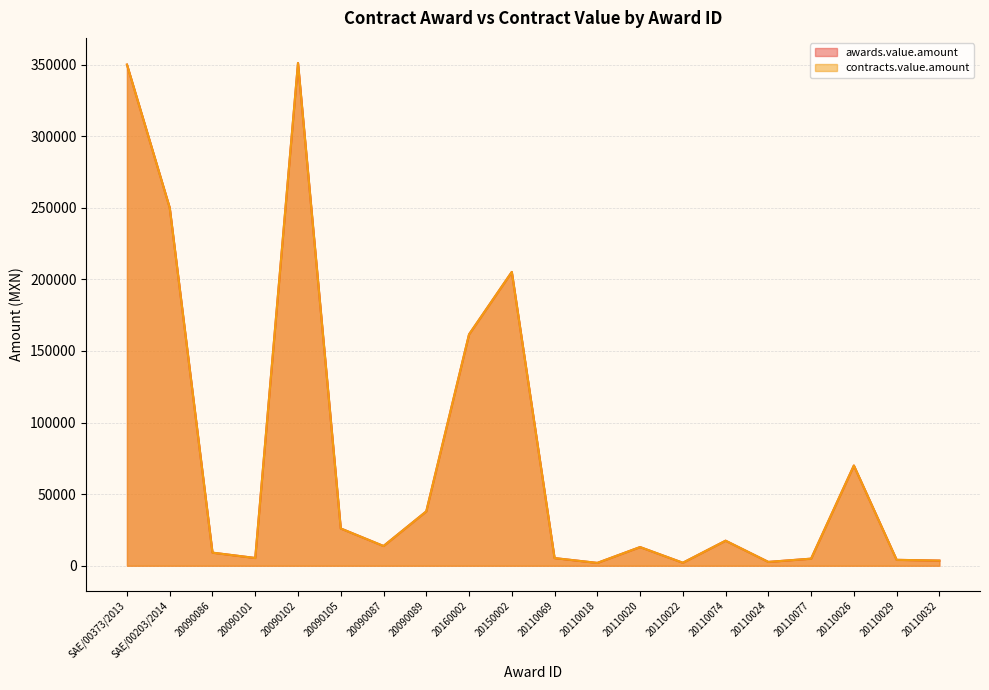

Where does the contracts.value.amount series first go above 13791?

SAE/00373/2013